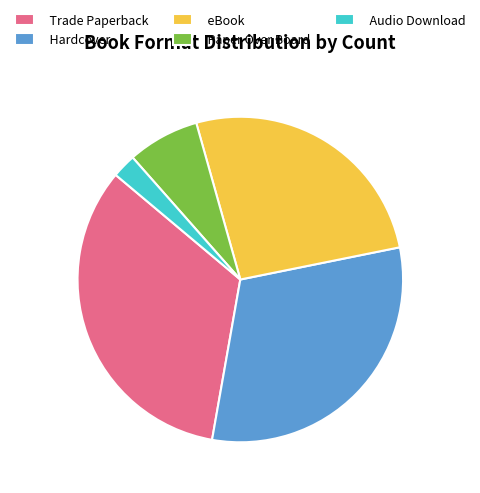

Which has a higher value, Paper Over Board or Hardcover?

Hardcover